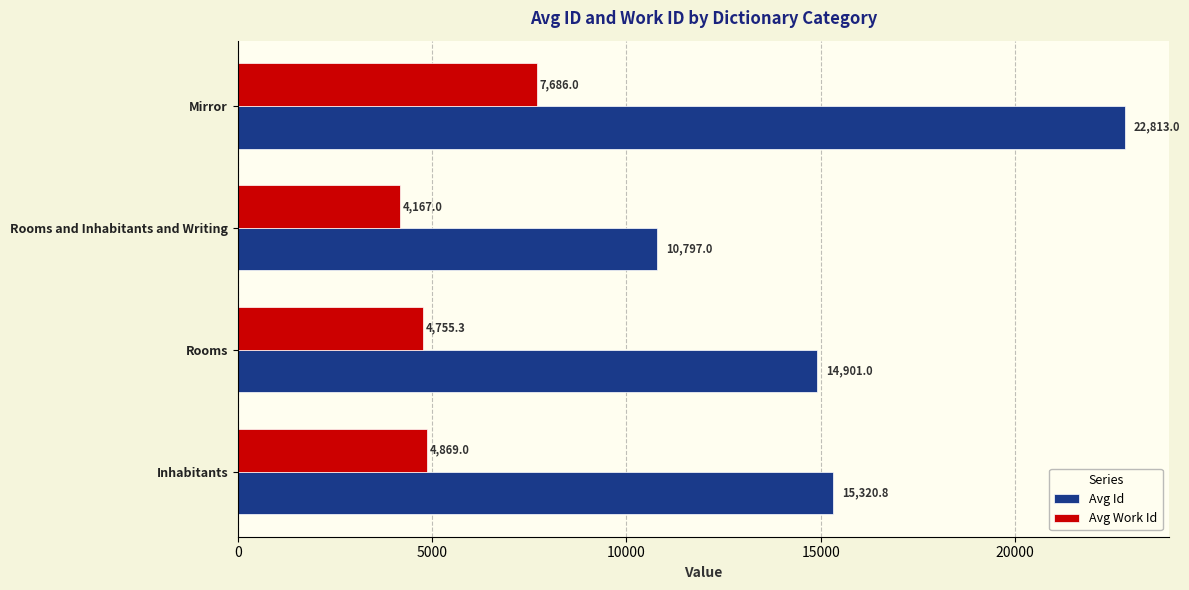

At which category is the sum across all series the highest?

Mirror